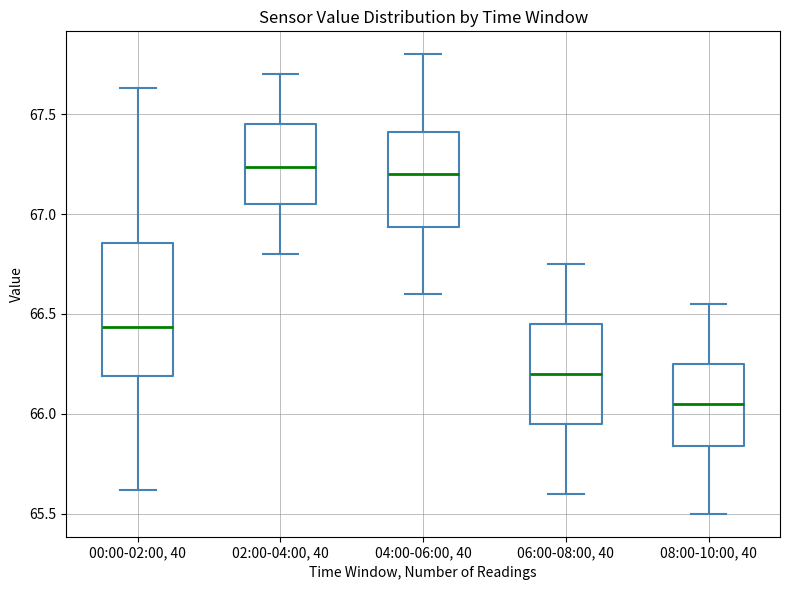

Reading left to right, read every box against the y-axis: the position of its median line, the range the box covers, and the ends of its whiskers. The values are not printed on the chart, so give them approximately, as read against the axis.

00:00-02:00, 40: median 66.45, box 66.20 to 66.85, whiskers 65.60 to 67.65
02:00-04:00, 40: median 67.25, box 67.05 to 67.45, whiskers 66.80 to 67.70
04:00-06:00, 40: median 67.20, box 66.95 to 67.40, whiskers 66.60 to 67.80
06:00-08:00, 40: median 66.20, box 65.95 to 66.45, whiskers 65.60 to 66.75
08:00-10:00, 40: median 66.05, box 65.85 to 66.25, whiskers 65.50 to 66.55